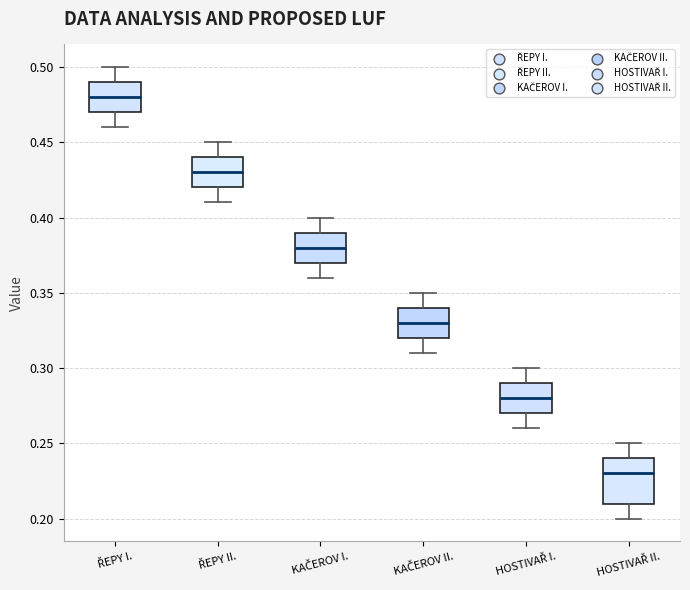

Reading left to right, transcribe this box plot: for each box, give where its median line is, the range the box spans, and where its two whiskers end, as read against the y-axis. The values are not printed on the chart, so give them approximately, as read against the axis.

ŘEPY I.: median 0.48, box 0.47 to 0.49, whiskers 0.46 to 0.50
ŘEPY II.: median 0.43, box 0.42 to 0.44, whiskers 0.41 to 0.45
KAČEROV I.: median 0.38, box 0.37 to 0.39, whiskers 0.36 to 0.40
KAČEROV II.: median 0.33, box 0.32 to 0.34, whiskers 0.31 to 0.35
HOSTIVAŘ I.: median 0.28, box 0.27 to 0.29, whiskers 0.26 to 0.30
HOSTIVAŘ II.: median 0.23, box 0.21 to 0.24, whiskers 0.20 to 0.25